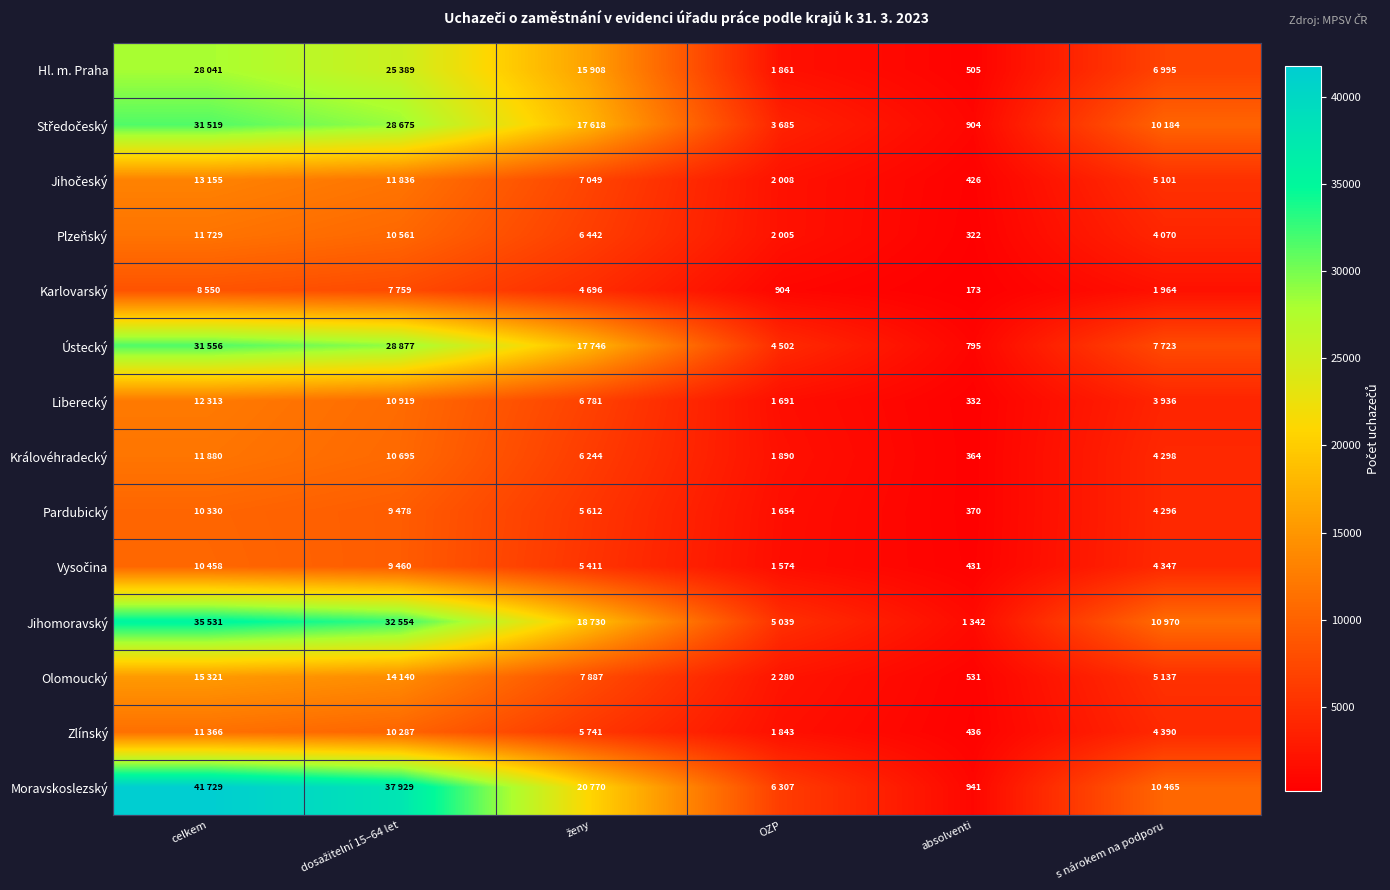

What is the average value of the Vysočina series?

5280